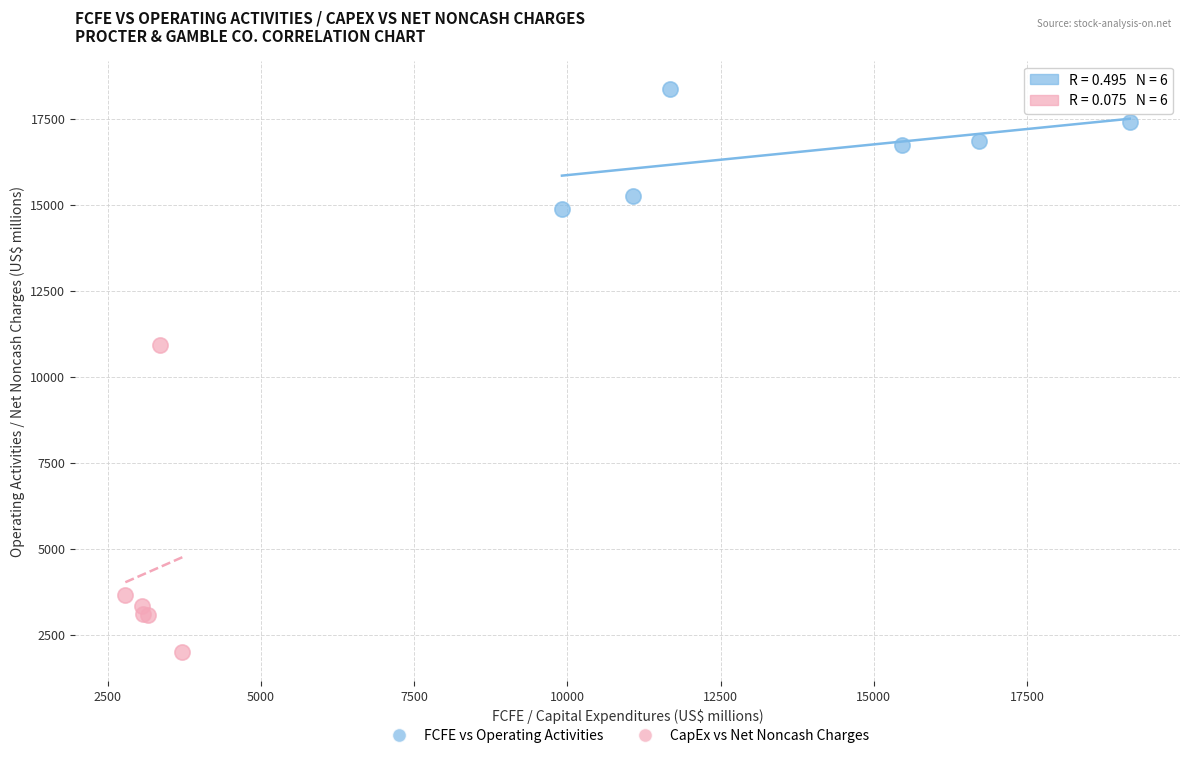

Which series contains the lowest Y value?

CapEx vs Net Noncash Charges